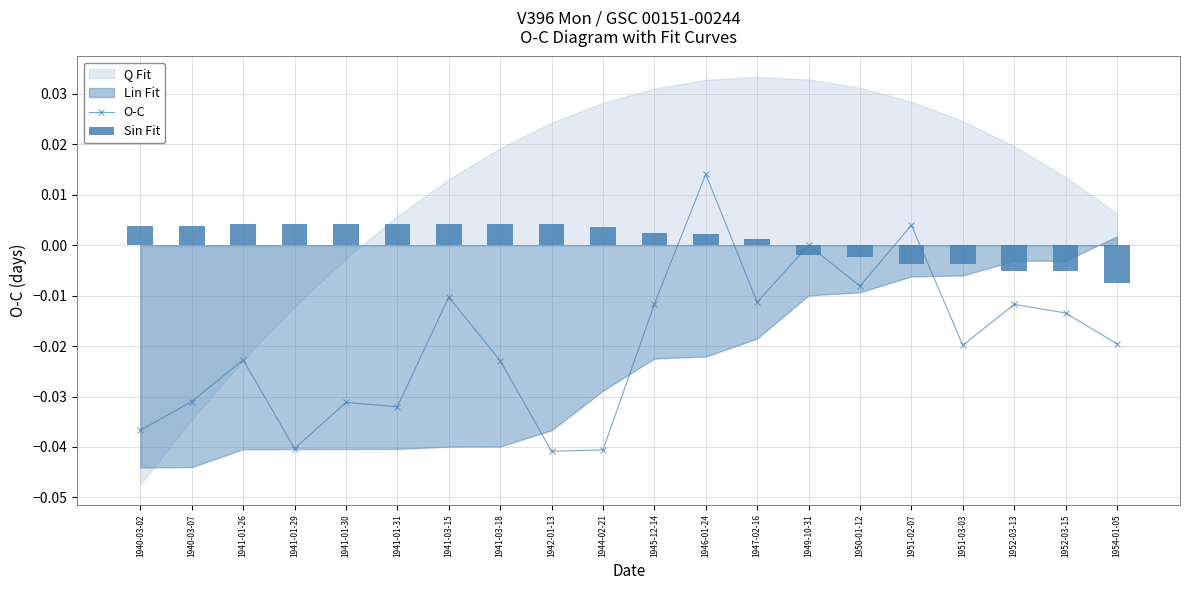

List the labels in order of Sin Fit value, smallest first.

1954-01-05, 1952-03-15, 1952-03-13, 1951-03-03, 1951-02-07, 1950-01-12, 1949-10-31, 1947-02-16, 1946-01-24, 1945-12-14, 1944-02-21, 1940-03-02, 1940-03-07, 1941-01-26, 1941-01-29, 1941-01-30, 1941-01-31, 1941-03-15, 1941-03-18, 1942-01-13